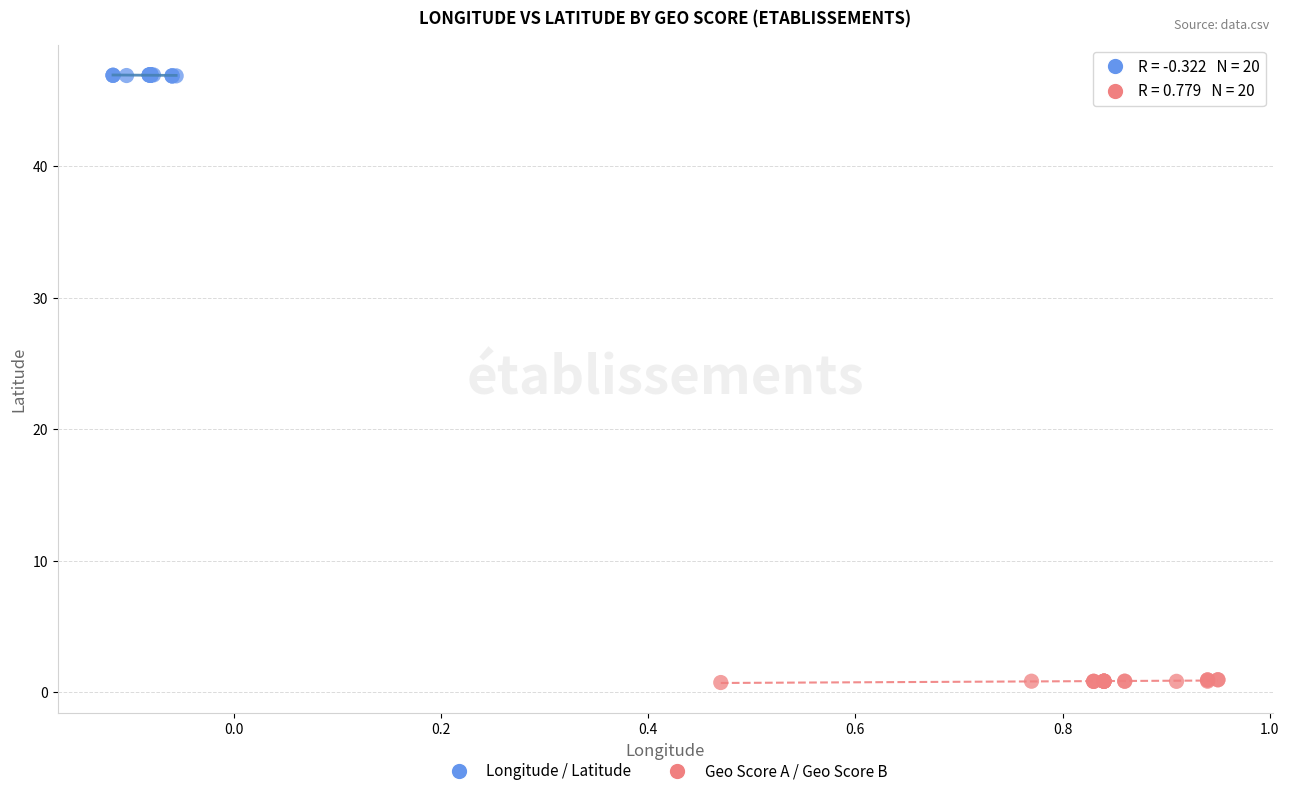

Which series contains the lowest Y value?

Geo Score A / Geo Score B